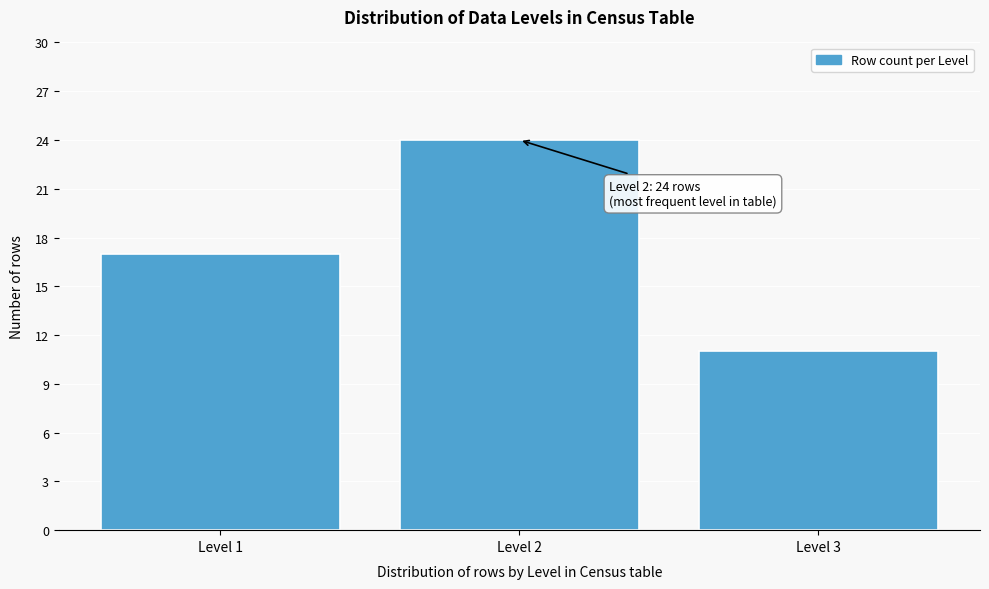

Reading right to left, what are all the values shown in this chart?

Level 3=11	Level 2=24	Level 1=17